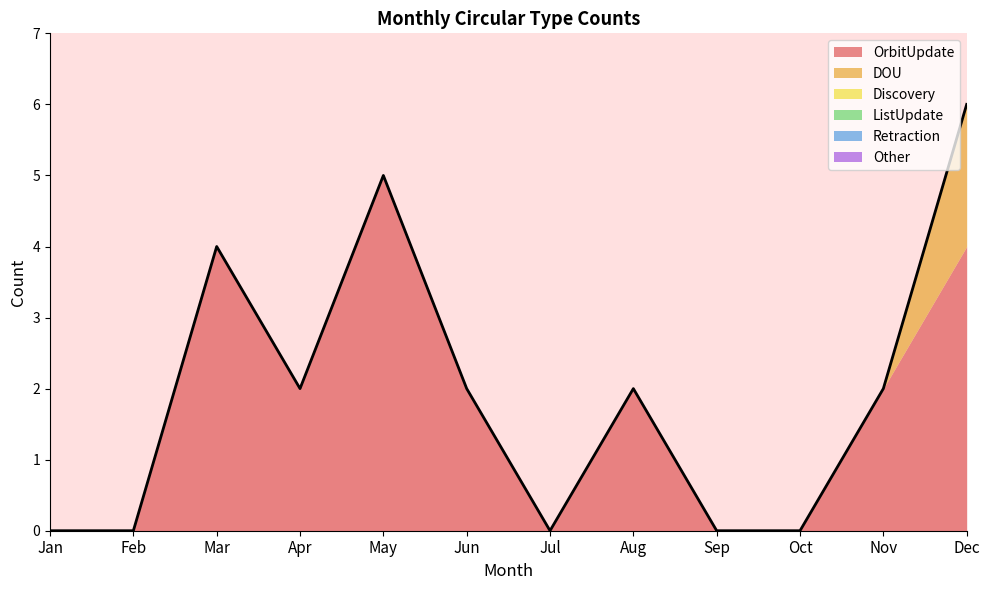

True or false: DOU and ListUpdate cross at least once.

False